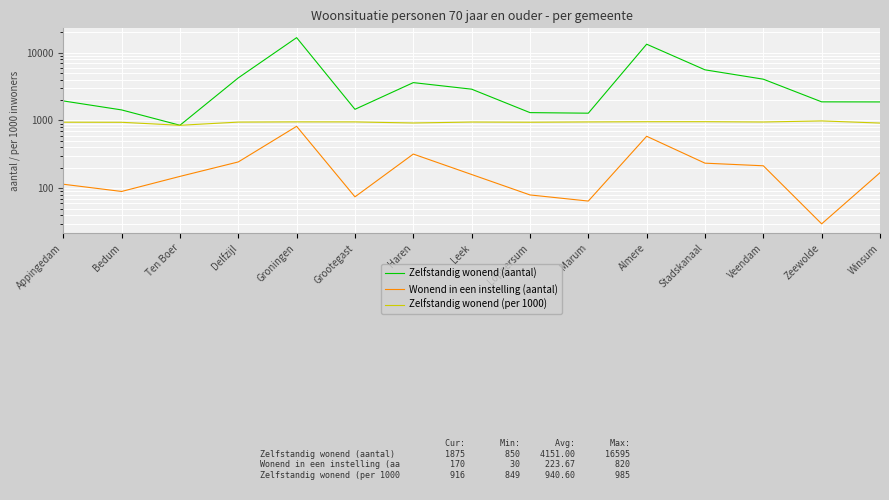

What is the maximum value for Wonend in een instelling (aantal)?

820